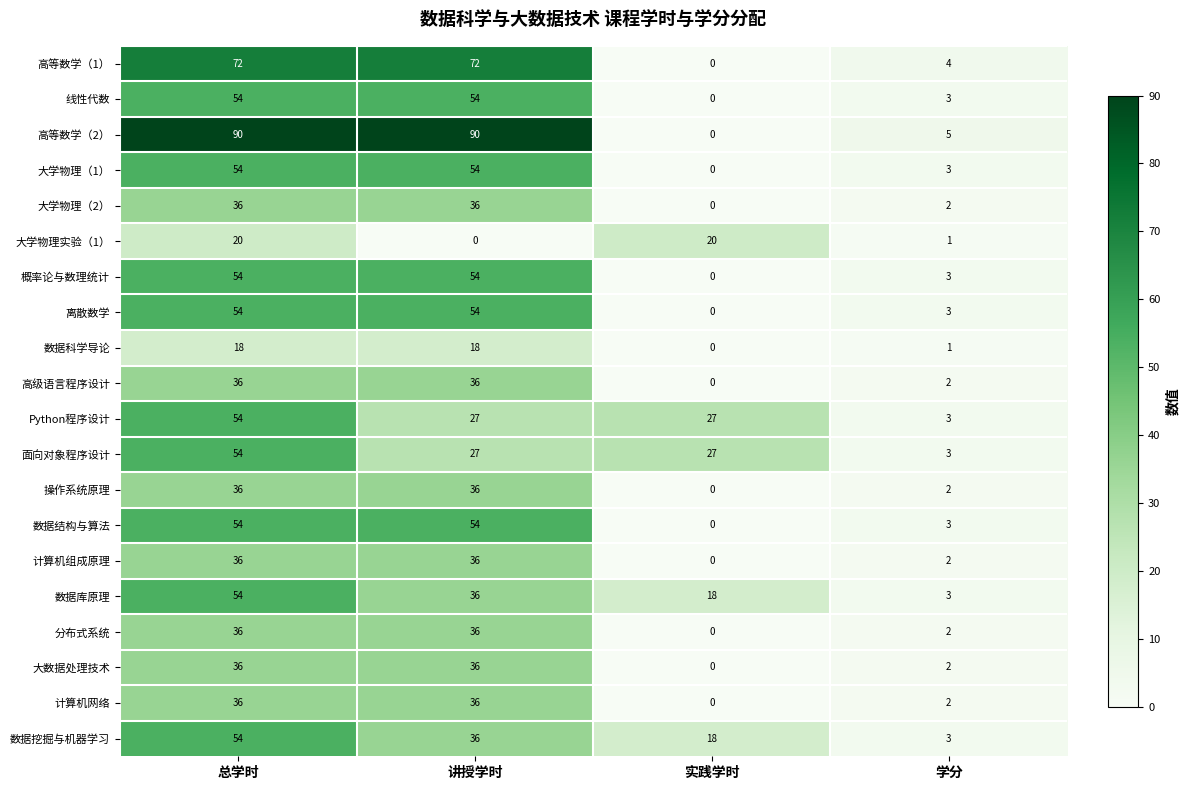

What is the sum of the 高等数学（1） values at 实践学时 and 总学时?

72